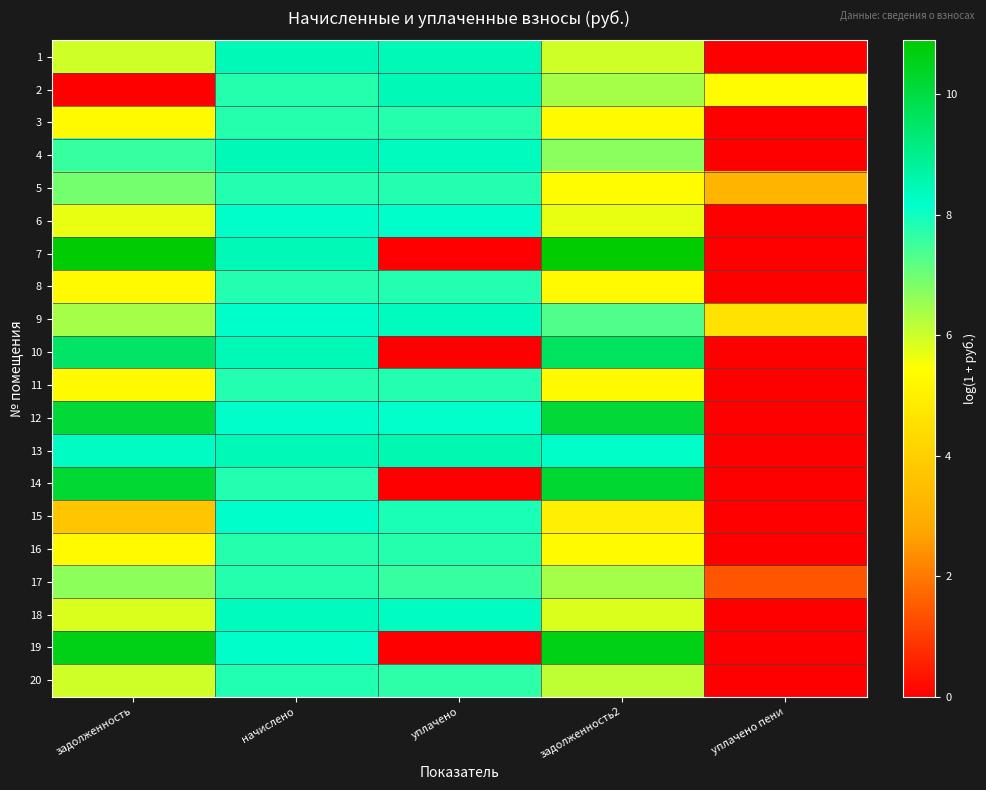

Reading left to right, what are all the values shown in this chart?

1: задолженность=6.0	начислено=8.5	уплачено=8.4	задолженность2=6.0	уплачено пени=0.0
2: задолженность=0.0	начислено=7.8	уплачено=8.4	задолженность2=6.4	уплачено пени=5.4
3: задолженность=5.3	начислено=7.8	уплачено=7.8	задолженность2=5.3	уплачено пени=0.0
4: задолженность=7.6	начислено=8.4	уплачено=8.3	задолженность2=6.7	уплачено пени=0.0
5: задолженность=6.9	начислено=7.8	уплачено=7.8	задолженность2=5.3	уплачено пени=3.2
6: задолженность=5.7	начислено=8.2	уплачено=8.2	задолженность2=5.7	уплачено пени=0.0
7: задолженность=10.8	начислено=8.5	уплачено=0.0	задолженность2=10.9	уплачено пени=0.0
8: задолженность=5.3	начислено=7.8	уплачено=7.8	задолженность2=5.3	уплачено пени=0.0
9: задолженность=6.4	начислено=8.2	уплачено=8.3	задолженность2=7.3	уплачено пени=4.6
10: задолженность=9.5	начислено=8.4	уплачено=0.0	задолженность2=9.6	уплачено пени=0.0
11: задолженность=5.3	начислено=7.8	уплачено=7.8	задолженность2=5.3	уплачено пени=0.0
12: задолженность=10.1	начислено=8.2	уплачено=8.2	задолженность2=10.1	уплачено пени=0.0
13: задолженность=8.3	начислено=8.5	уплачено=8.5	задолженность2=8.2	уплачено пени=0.0
14: задолженность=10.2	начислено=7.8	уплачено=0.0	задолженность2=10.2	уплачено пени=0.0
15: задолженность=3.7	начислено=8.2	уплачено=7.9	задолженность2=5.0	уплачено пени=0.0
16: задолженность=5.3	начислено=7.8	уплачено=7.8	задолженность2=5.3	уплачено пени=0.0
17: задолженность=6.7	начислено=7.8	уплачено=7.6	задолженность2=6.4	уплачено пени=1.4
18: задолженность=5.8	начислено=8.3	уплачено=8.3	задолженность2=5.8	уплачено пени=0.0
19: задолженность=10.6	начислено=8.2	уплачено=0.0	задолженность2=10.6	уплачено пени=0.0
20: задолженность=6.0	начислено=7.8	уплачено=7.7	задолженность2=6.1	уплачено пени=0.0